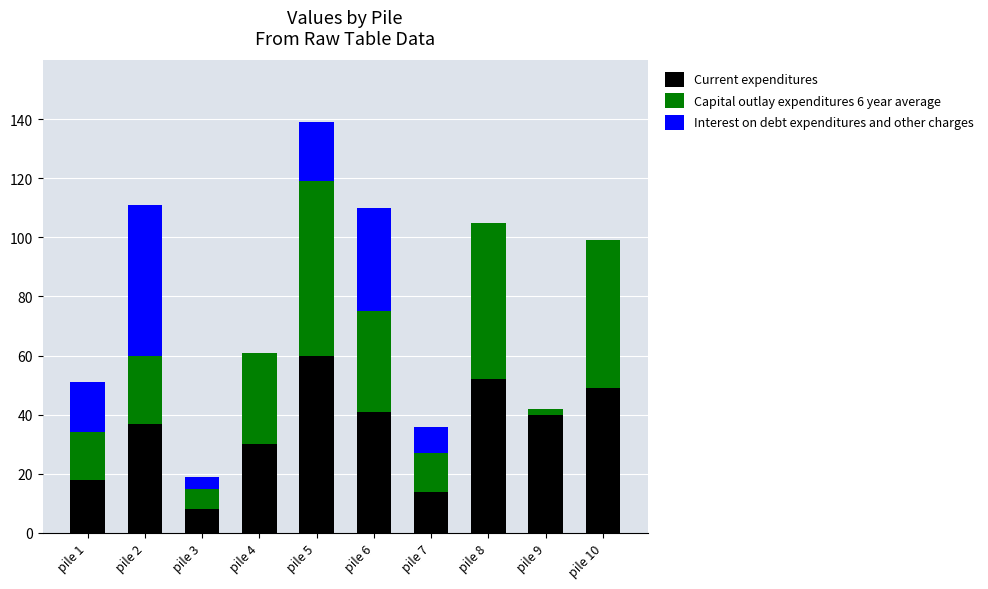

Are the bars horizontal?

No